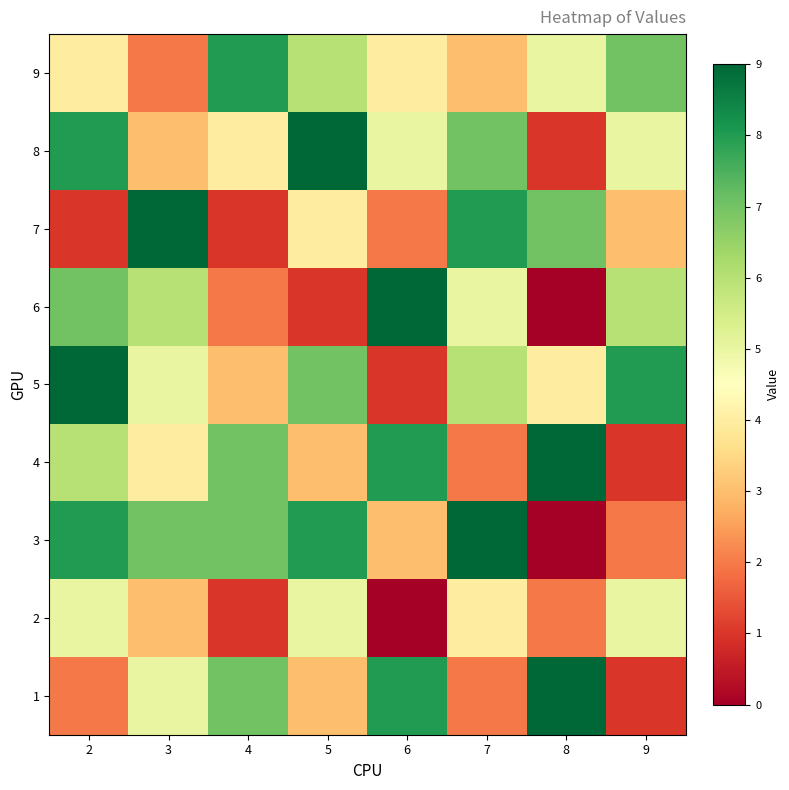

What is the spread (max minus min) of values at 2?

8